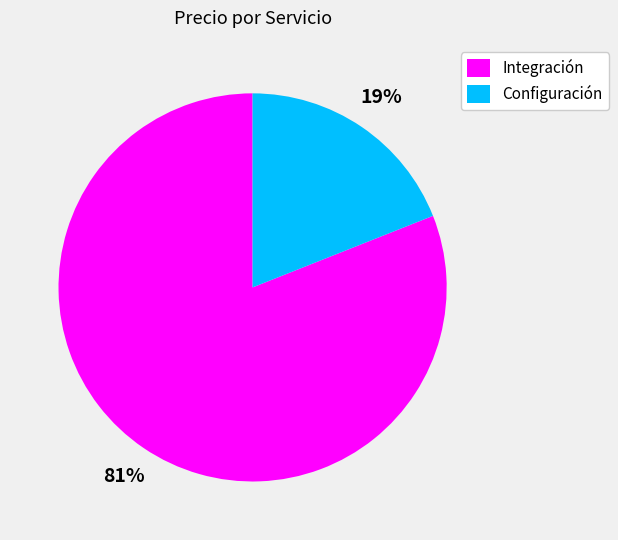

Between Integración and Configuración, which is larger?

Integración